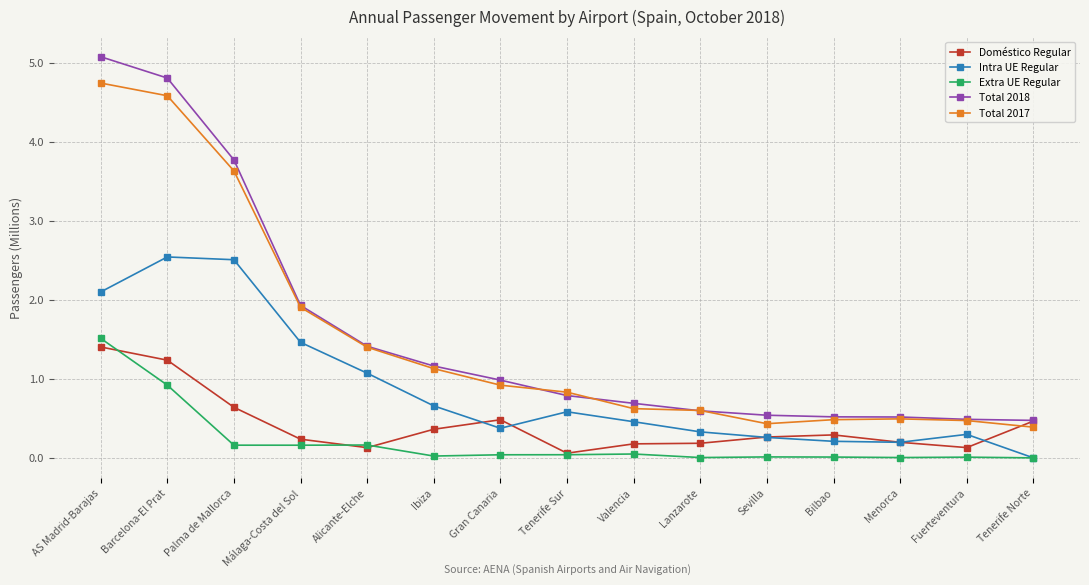

What is the sum of the Total 2018 values at Sevilla and Bilbao?

1.1